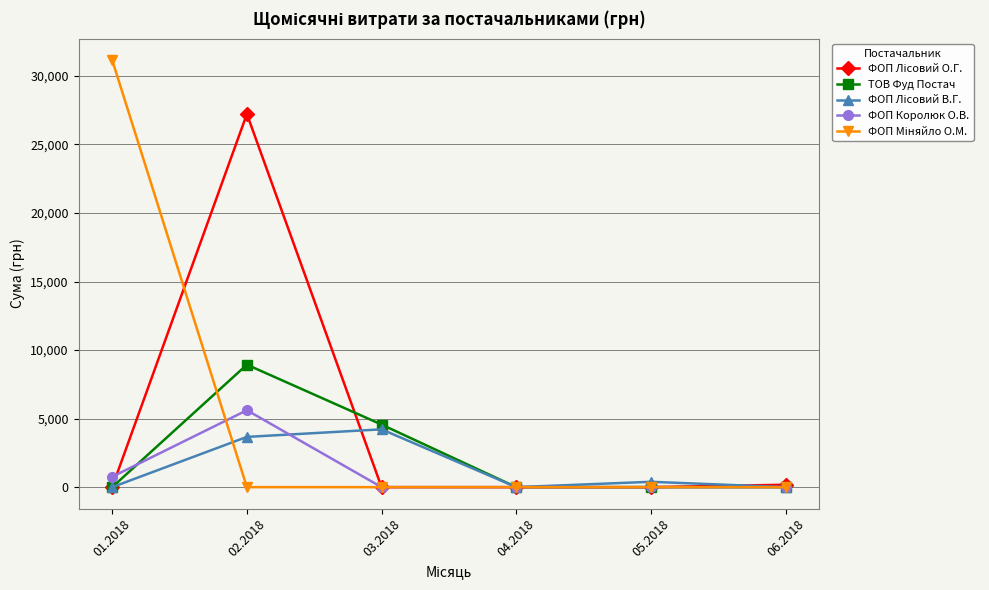

Where is the first local maximum for ТОВ Фуд Постач?

02.2018